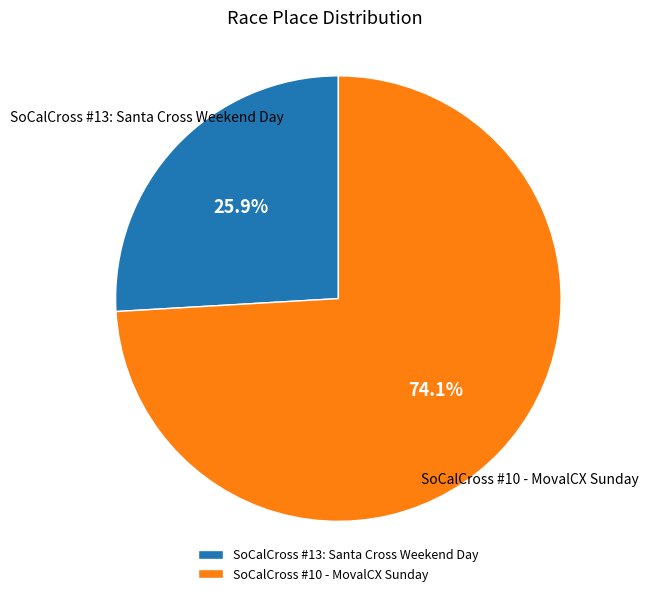

Count the number of slices in the pie.

2